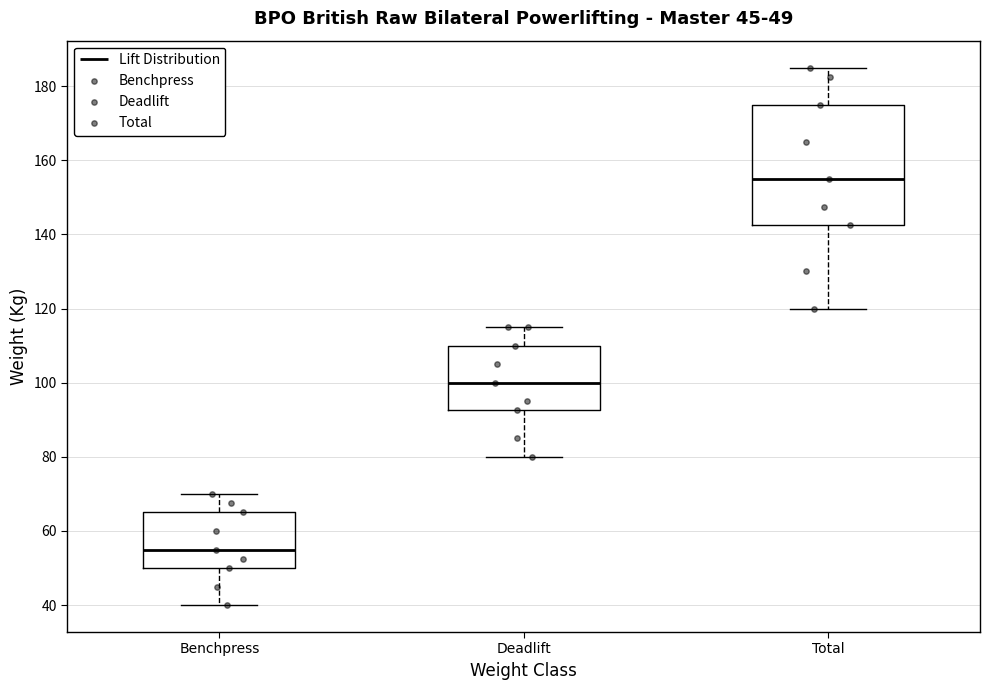

Which box has the lowest median line?

Benchpress